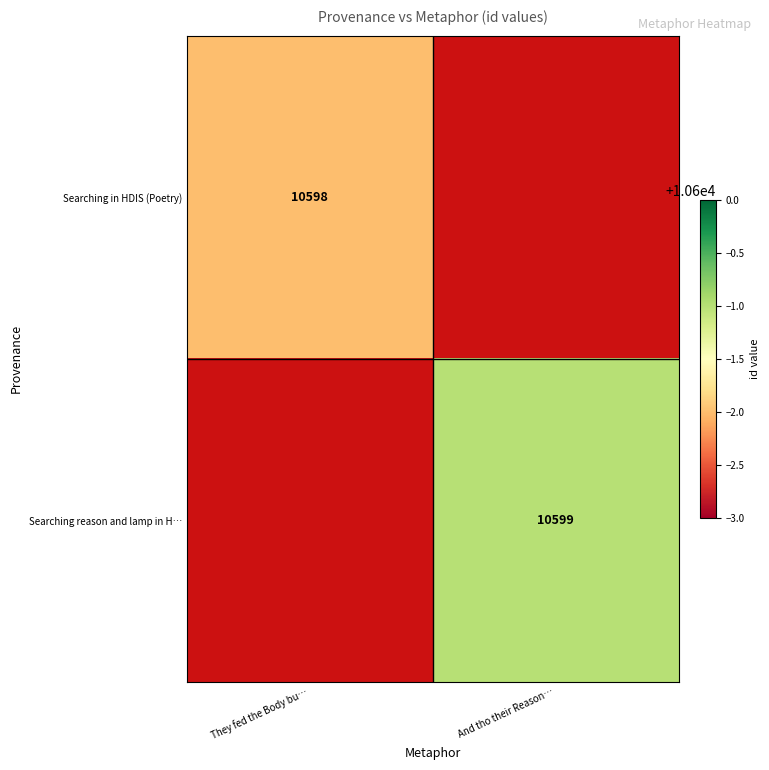

The Searching in HDIS (Poetry) series shows 10598 at They fed the Body bu…. True or false?

True